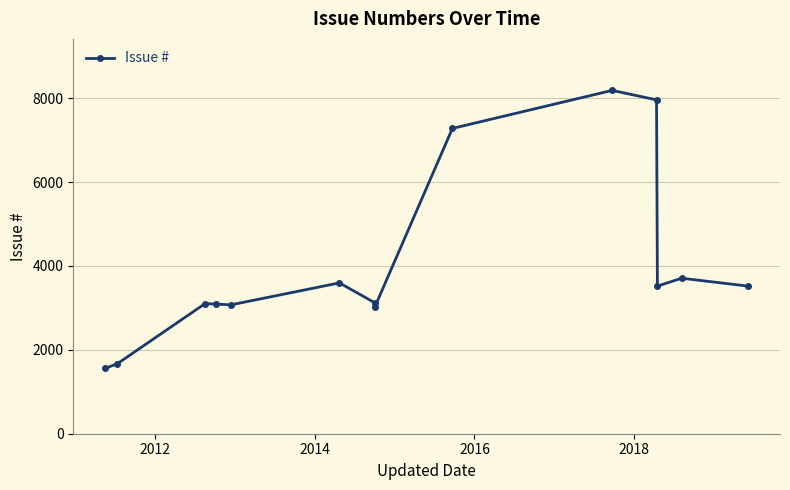

Does the chart display data point markers on the line(s)?

Yes